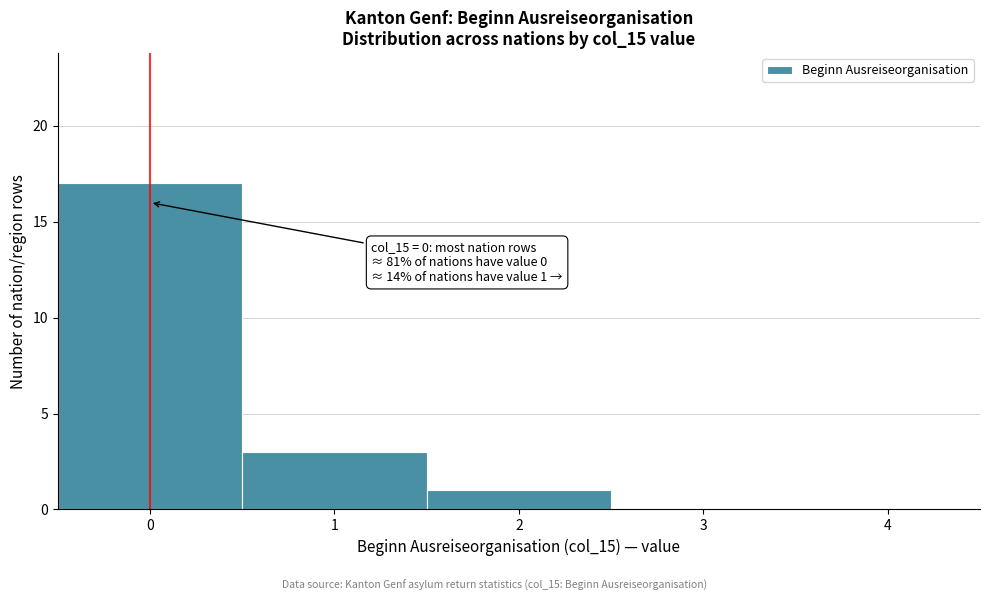

Which range on the x-axis has the tallest bar?

-0.5 to 0.5